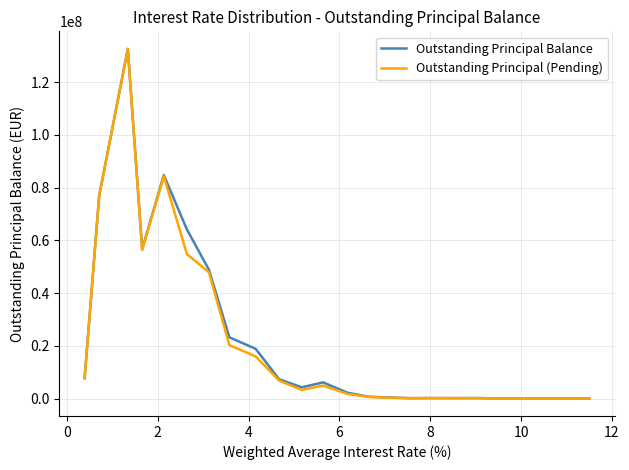

Which series has the widest spread of values?

Outstanding Principal Balance